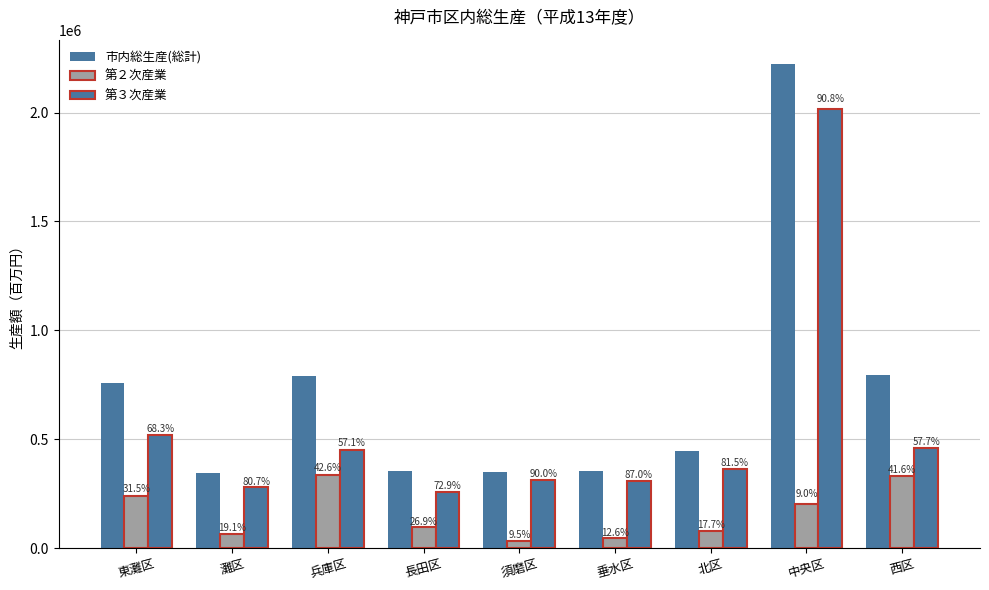

What is the label of the 9th bar from the left?

西区